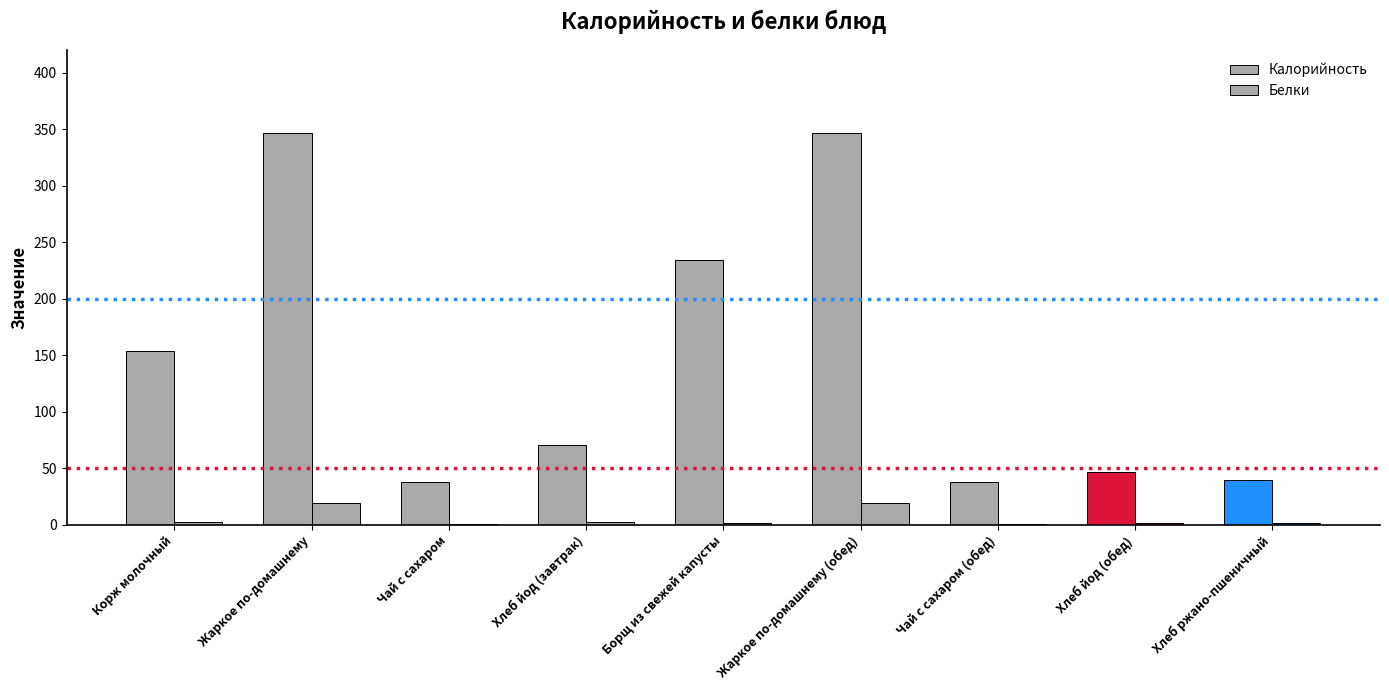

How many distinct data groups are displayed?

2